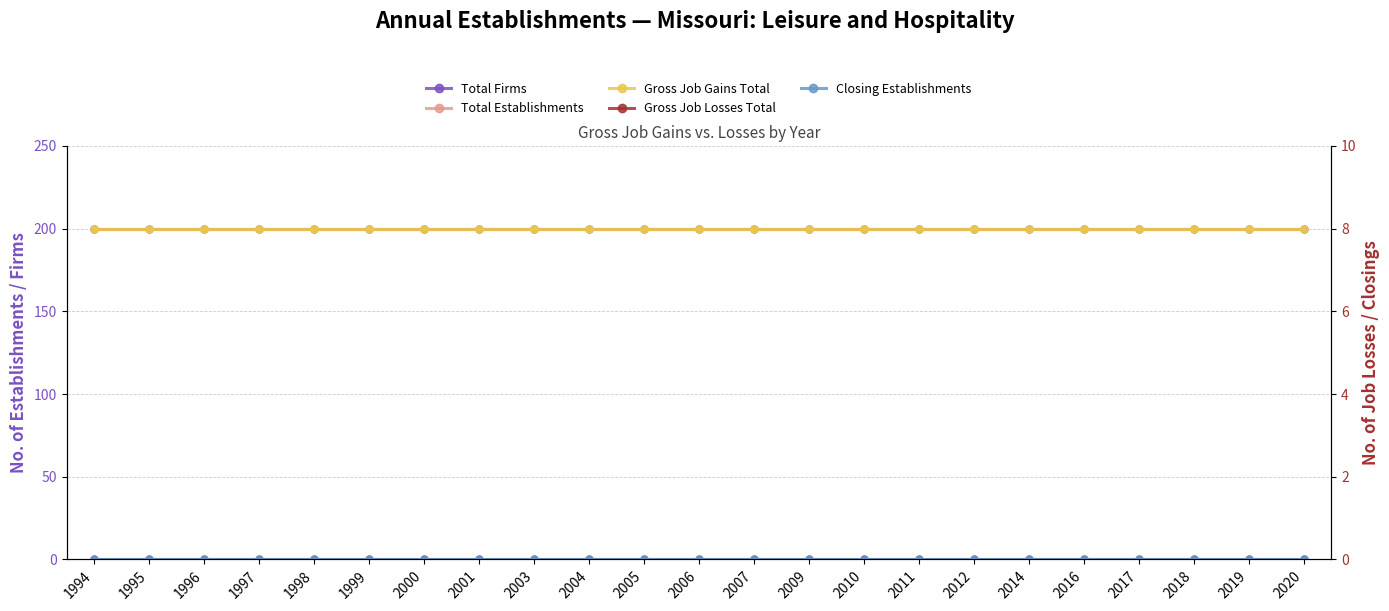

What is the total value across all series at 2016?

600